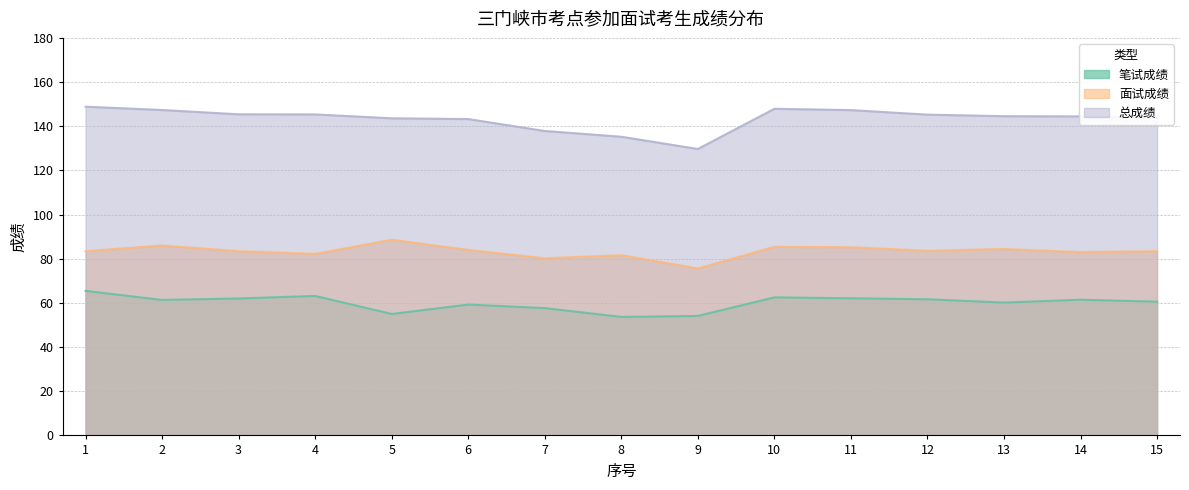

What is the sum of the 总成绩 values at 12 and 9?

274.9